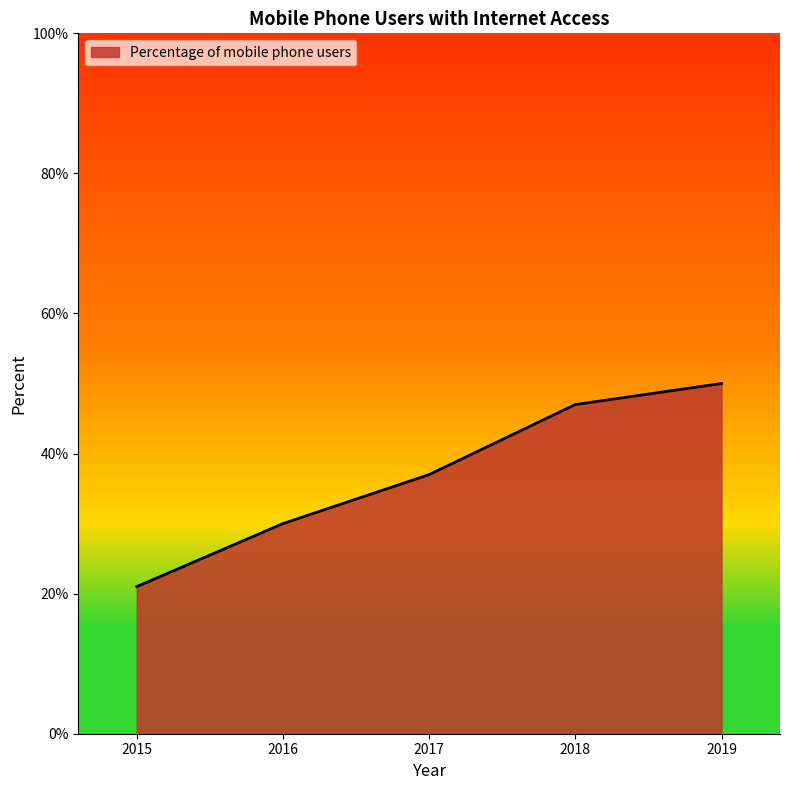

Rank the categories by value from lowest to highest.

2015, 2016, 2017, 2018, 2019